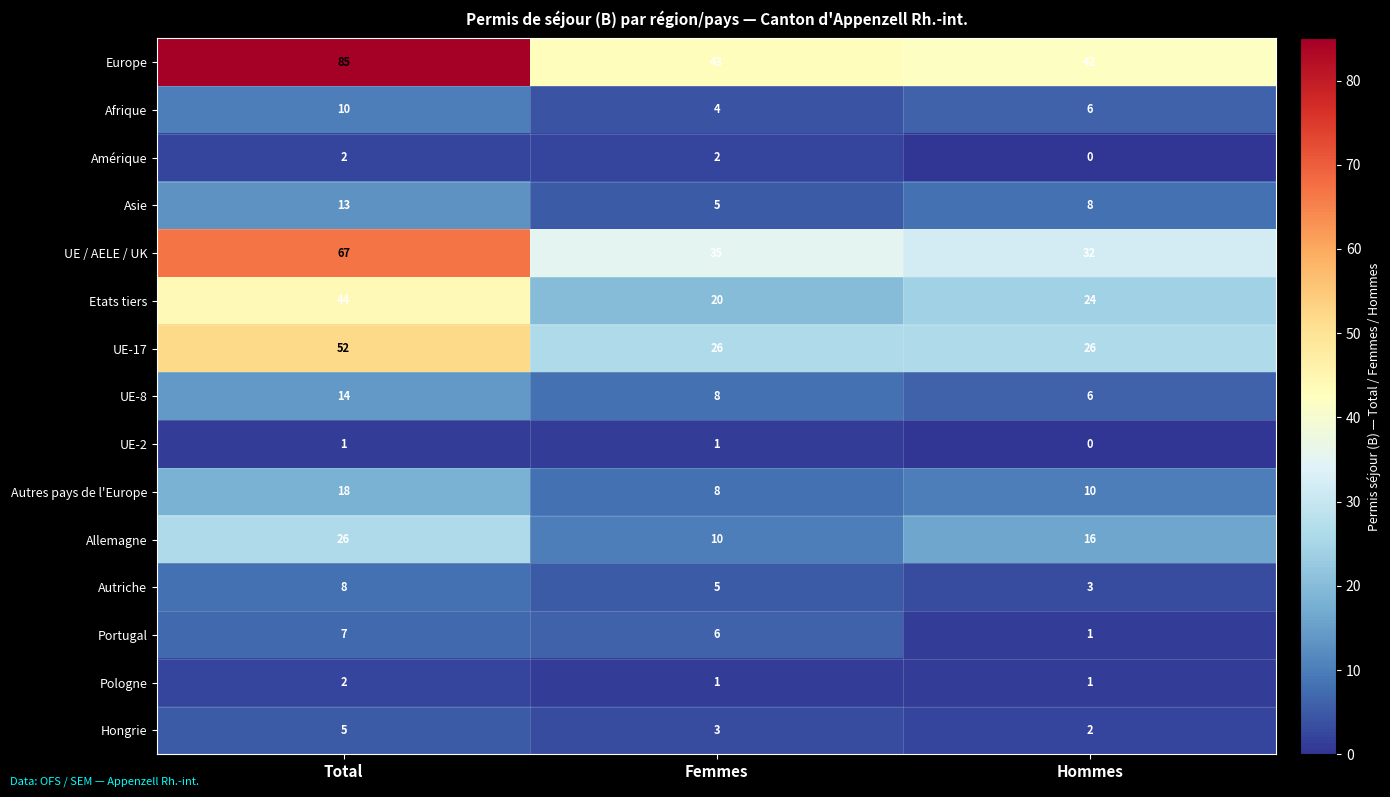

What is the greatest value displayed?

85